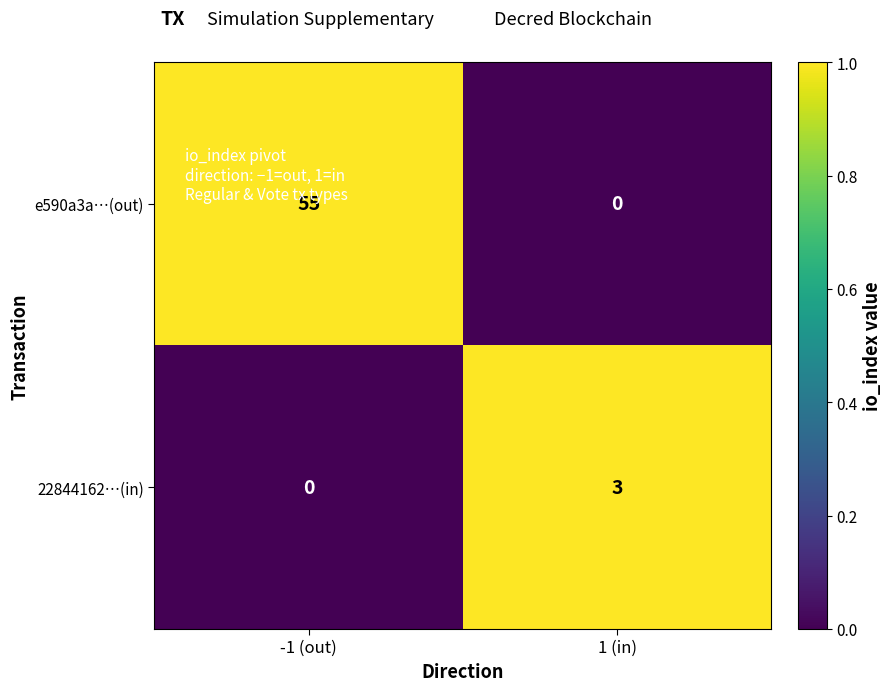

What is the spread (max minus min) of values at -1 (out)?

55